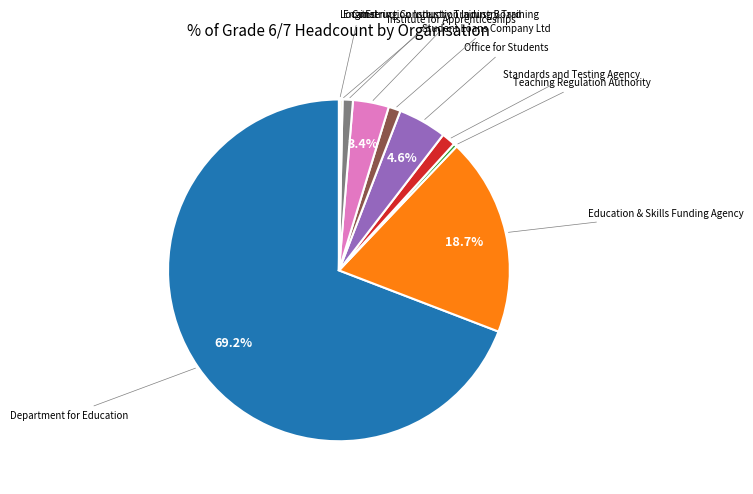

Is there a majority slice in this chart?

Yes